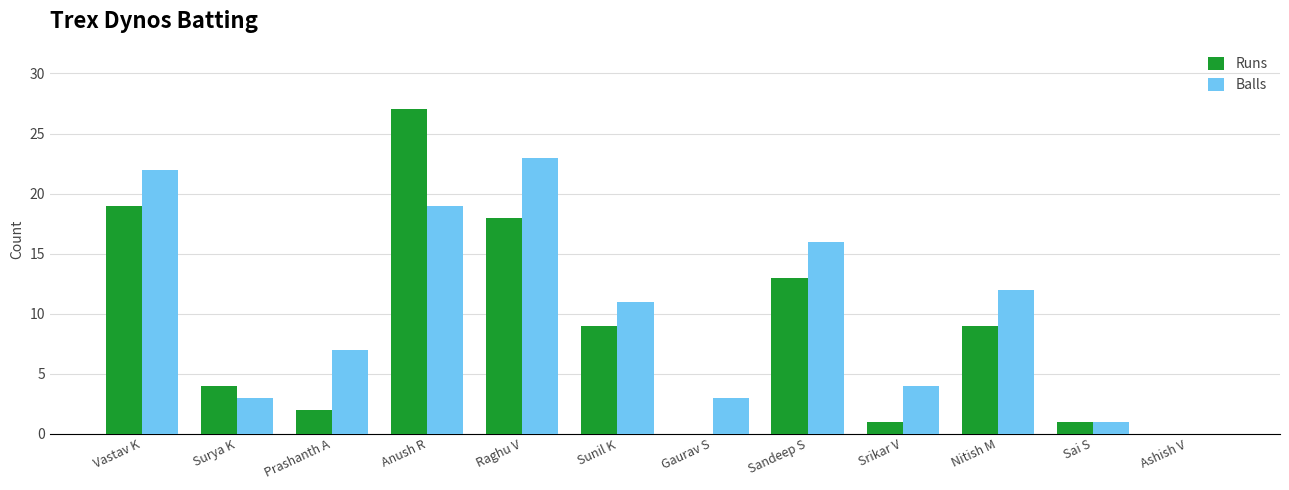

Between Vastav K and Anush R, which series saw the biggest shift?

Runs